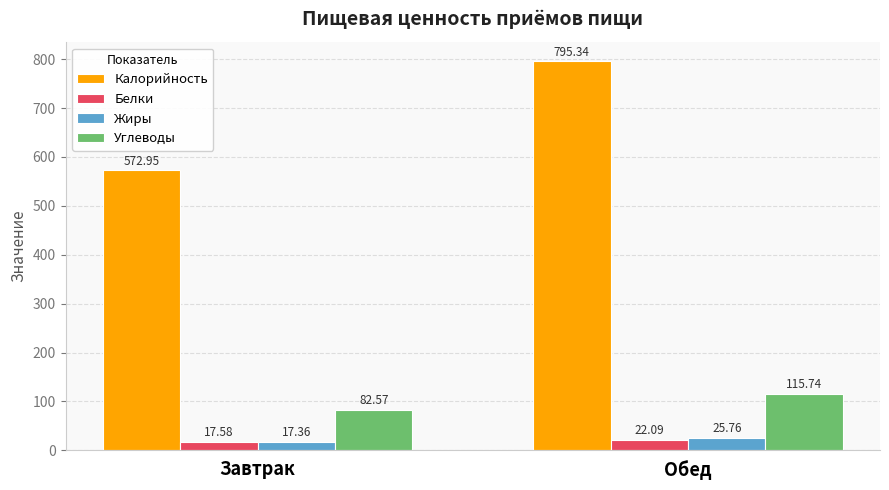

What is the average value of the Белки series?

19.8